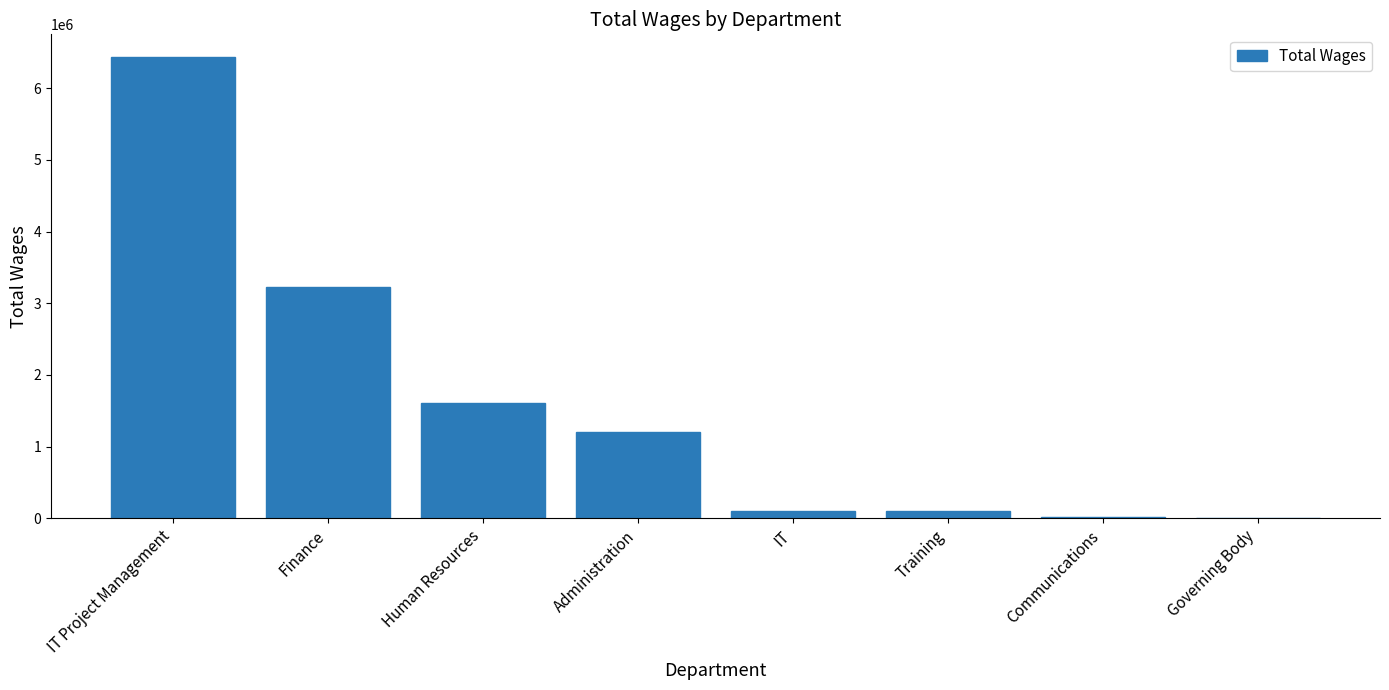

Which label corresponds to the largest value in the chart?

IT Project Management